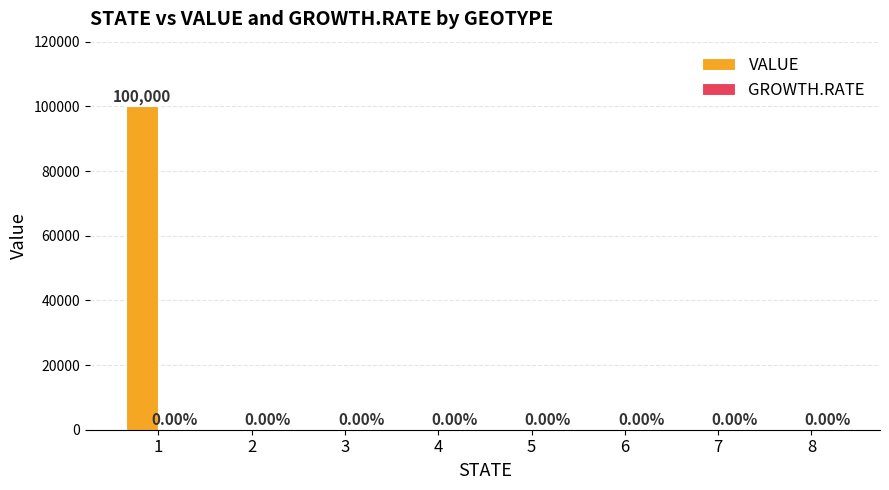

Count the number of data series in this chart.

1